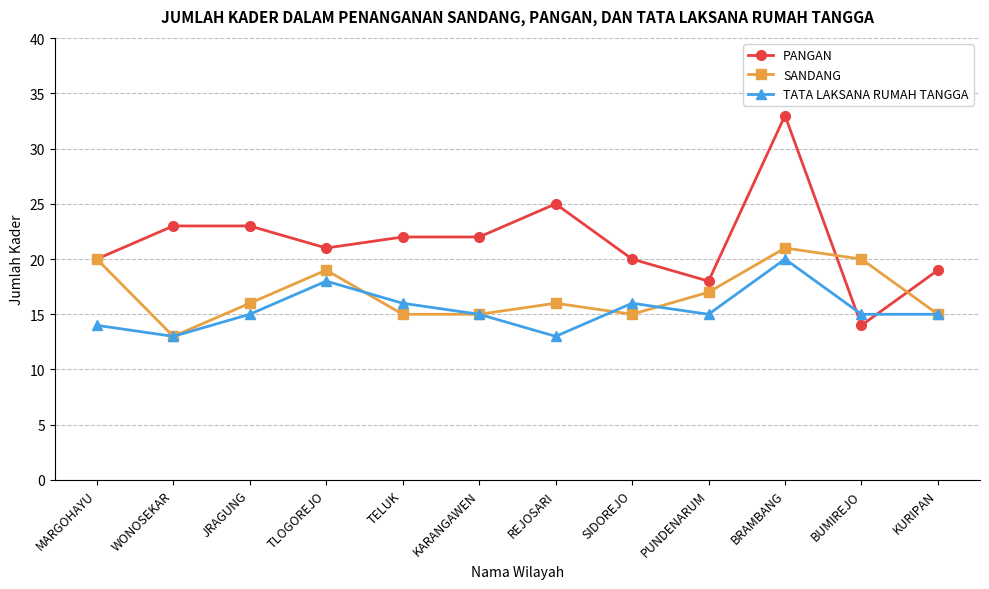

Reading right to left, what are all the values shown in this chart?

PANGAN: KURIPAN=19	BUMIREJO=14	BRAMBANG=33	PUNDENARUM=18	SIDOREJO=20	REJOSARI=25	KARANGAWEN=22	TELUK=22	TLOGOREJO=21	JRAGUNG=23	WONOSEKAR=23	MARGOHAYU=20
SANDANG: KURIPAN=15	BUMIREJO=20	BRAMBANG=21	PUNDENARUM=17	SIDOREJO=15	REJOSARI=16	KARANGAWEN=15	TELUK=15	TLOGOREJO=19	JRAGUNG=16	WONOSEKAR=13	MARGOHAYU=20
TATA LAKSANA RUMAH TANGGA: KURIPAN=15	BUMIREJO=15	BRAMBANG=20	PUNDENARUM=15	SIDOREJO=16	REJOSARI=13	KARANGAWEN=15	TELUK=16	TLOGOREJO=18	JRAGUNG=15	WONOSEKAR=13	MARGOHAYU=14